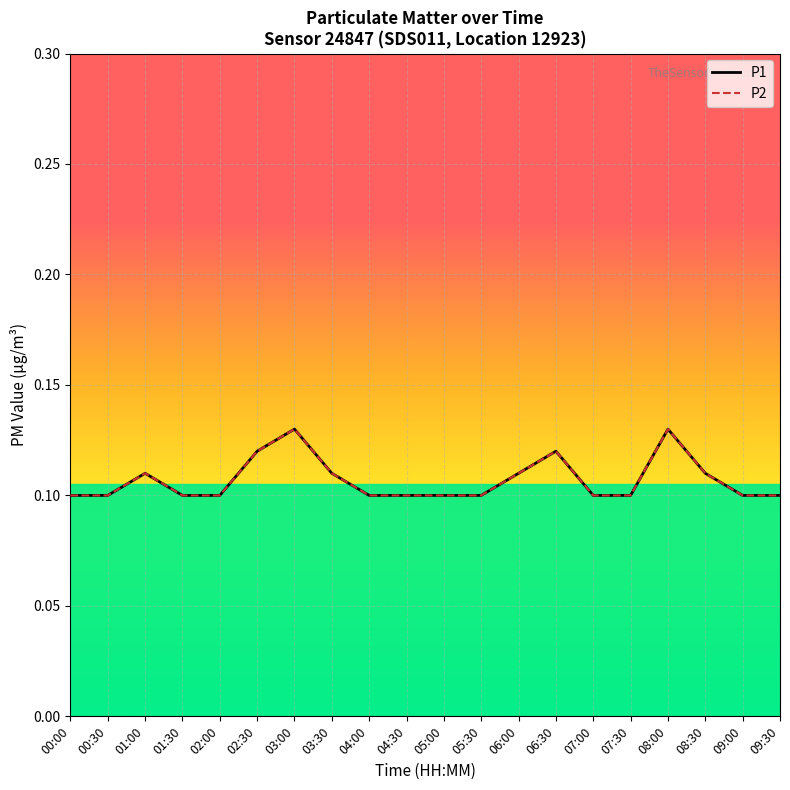

The value of P2 at 08:00 is 0.1. True or false?

False